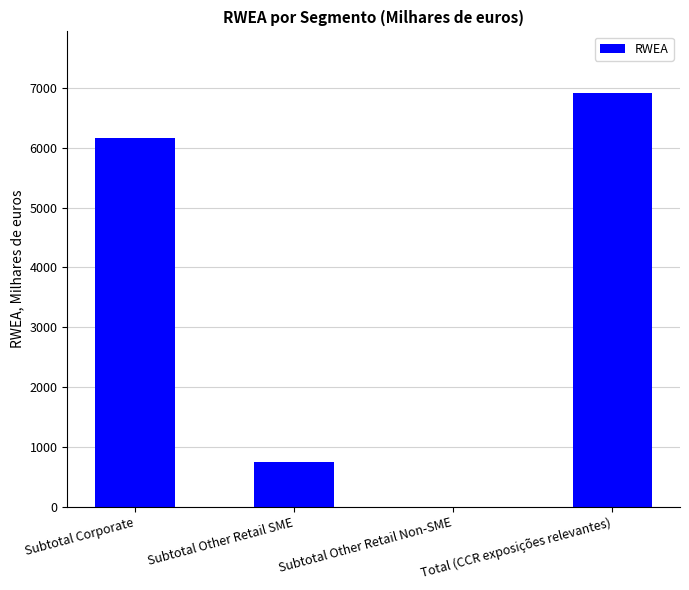

Is it true that the value at Subtotal Corporate is 2610.8?

False